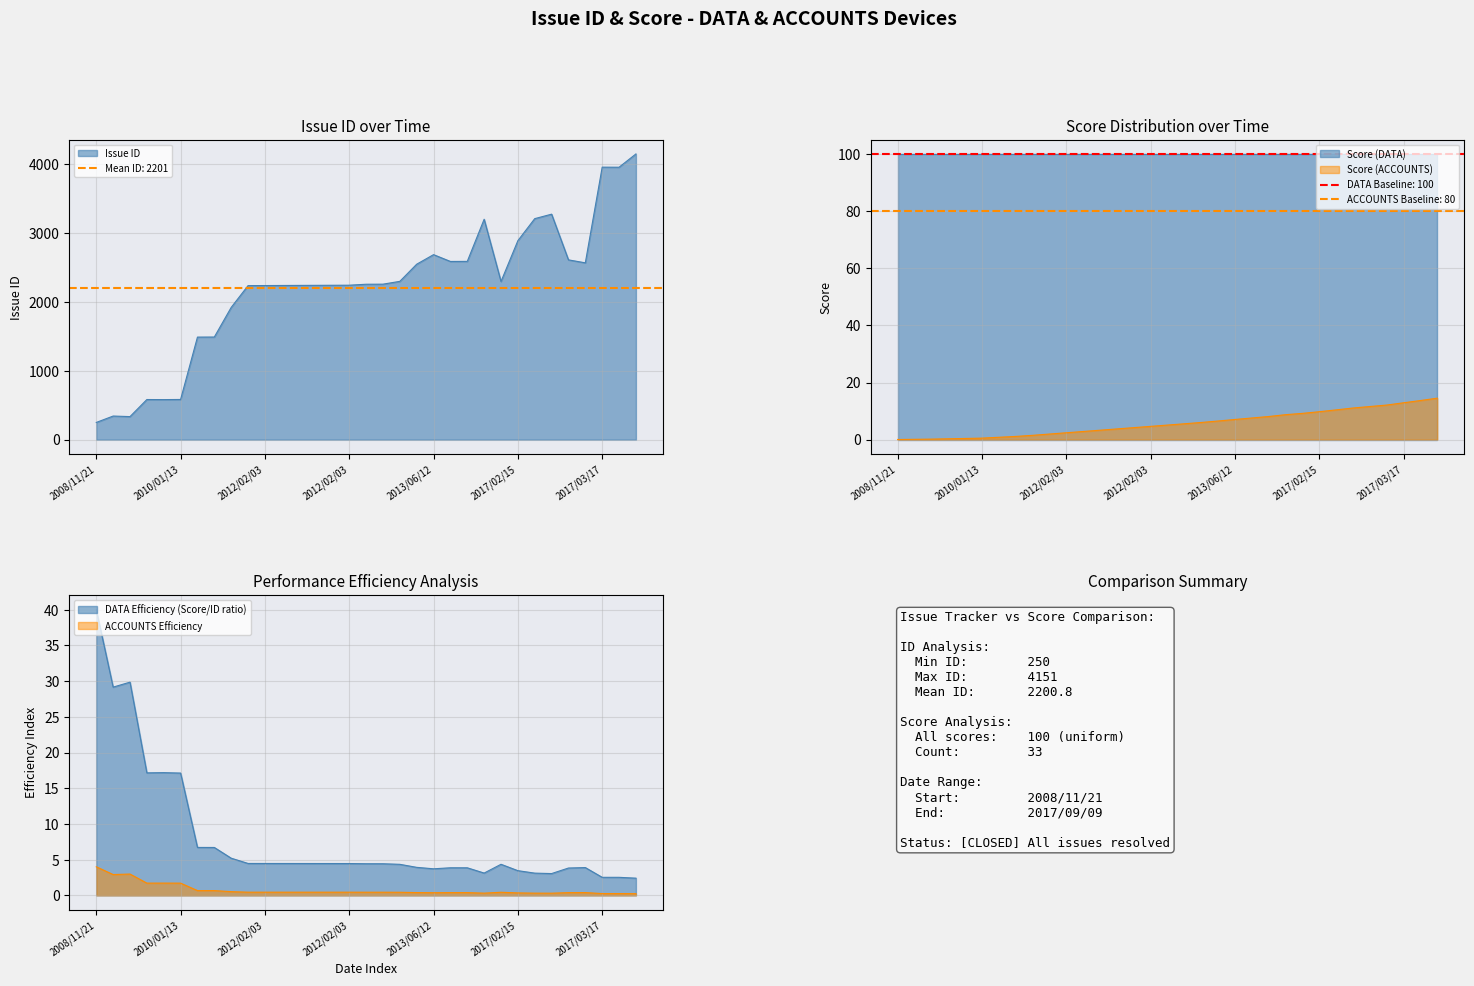

At which label is the value closest to 2200?

2012/02/03